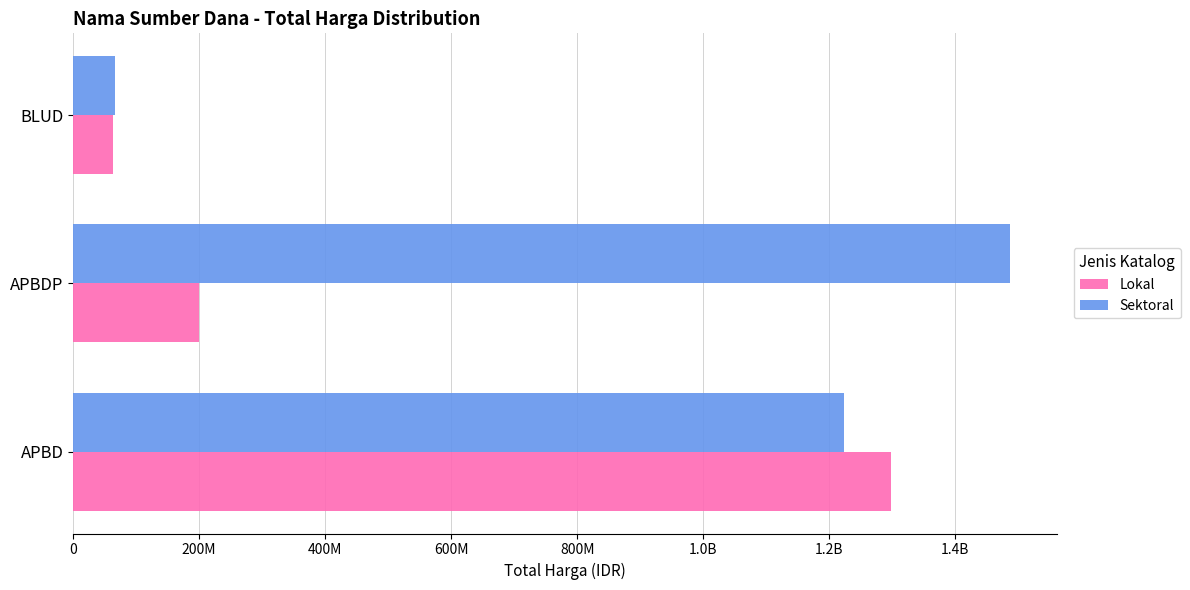

What are all the series names shown in the legend?

Lokal, Sektoral